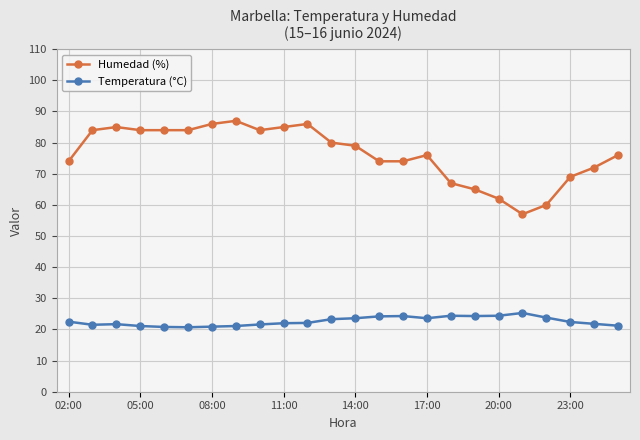

List the series in order of their peak value, lowest first.

Temperatura (°C), Humedad (%)